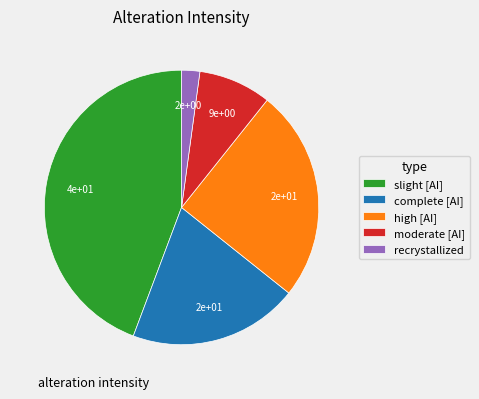

How many segments does this pie chart have?

5